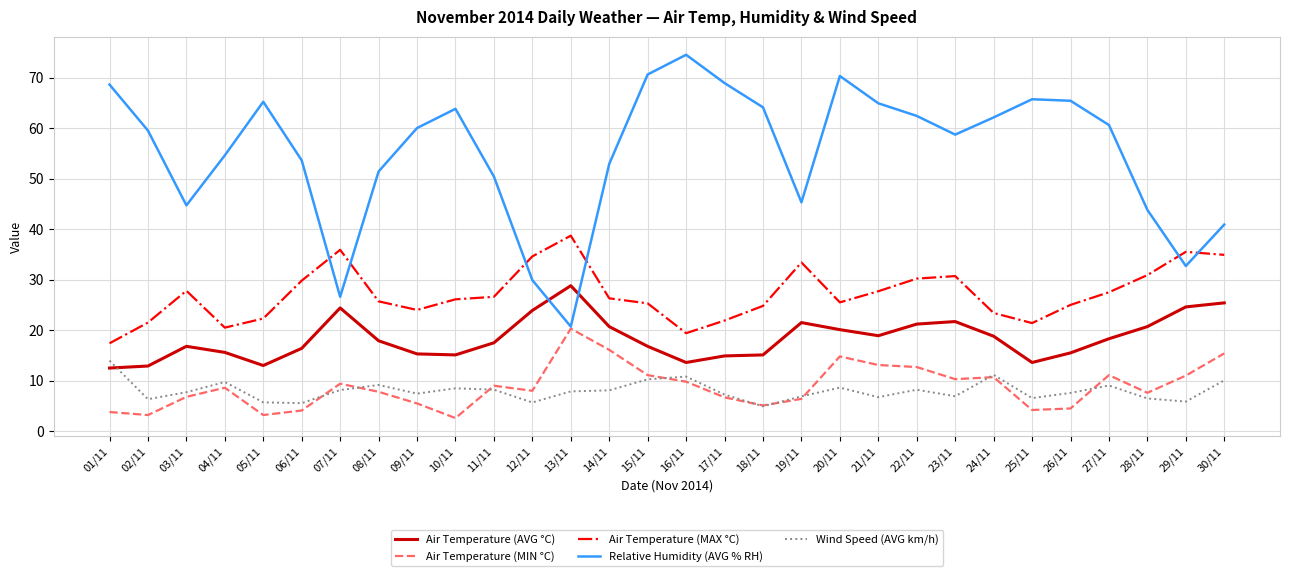

Which series changed the most between 13/11 and 28/11?

Relative Humidity (AVG % RH)